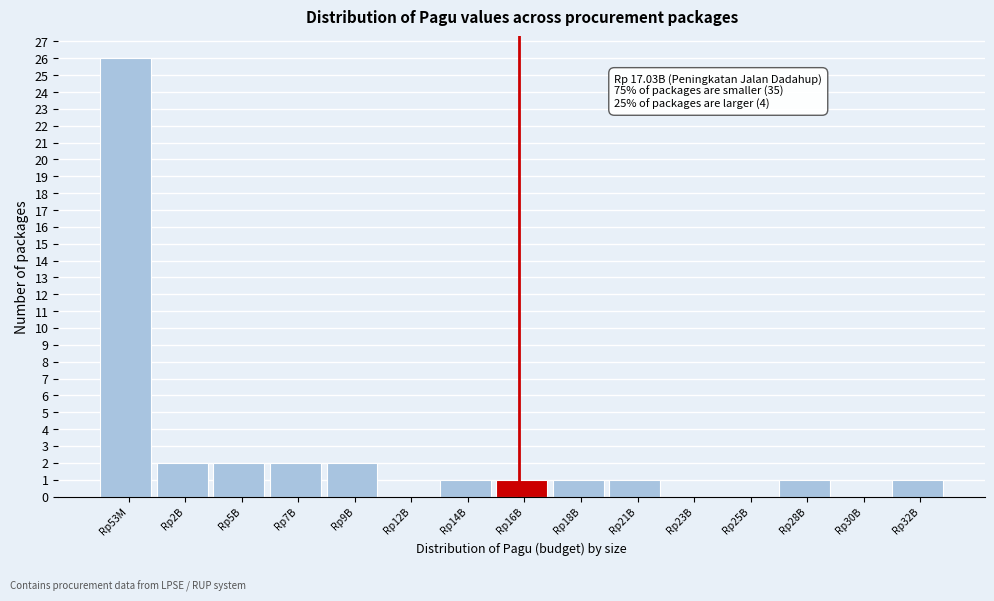

Reading right to left, what are all the values shown in this chart?

Rp32B=1	Rp30B=0	Rp28B=1	Rp25B=0	Rp23B=0	Rp21B=1	Rp18B=1	Rp16B=1	Rp14B=1	Rp12B=0	Rp9B=2	Rp7B=2	Rp5B=2	Rp2B=2	Rp53M=26